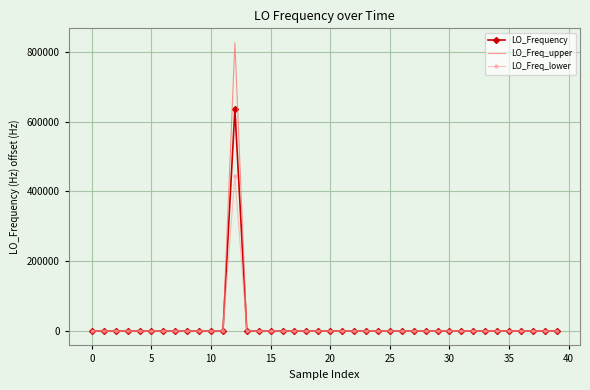

What is the maximum value shown in the chart?

826419.7